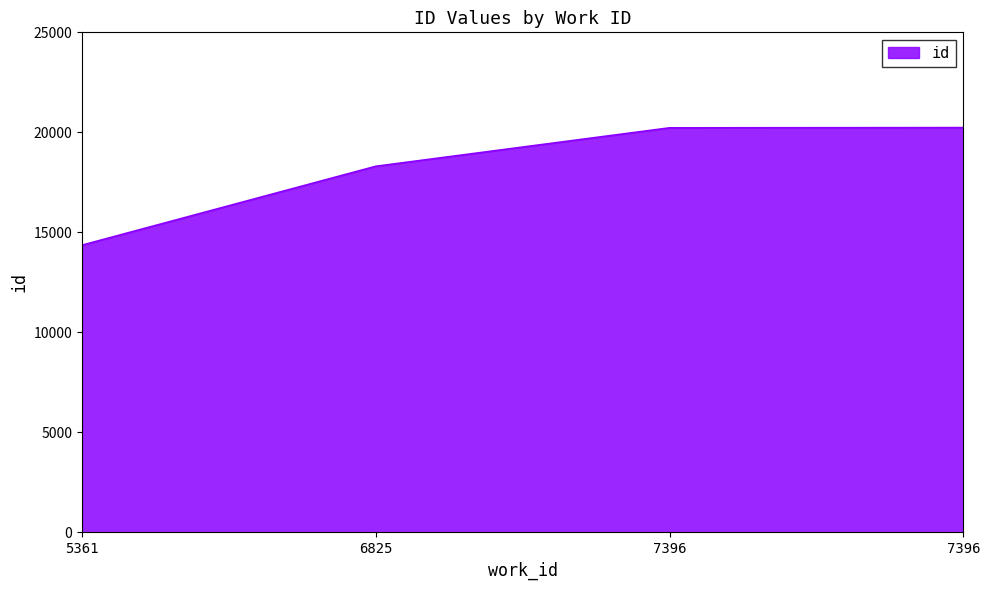

Reading left to right, what are all the values shown in this chart?

14362	18304	20226	20238